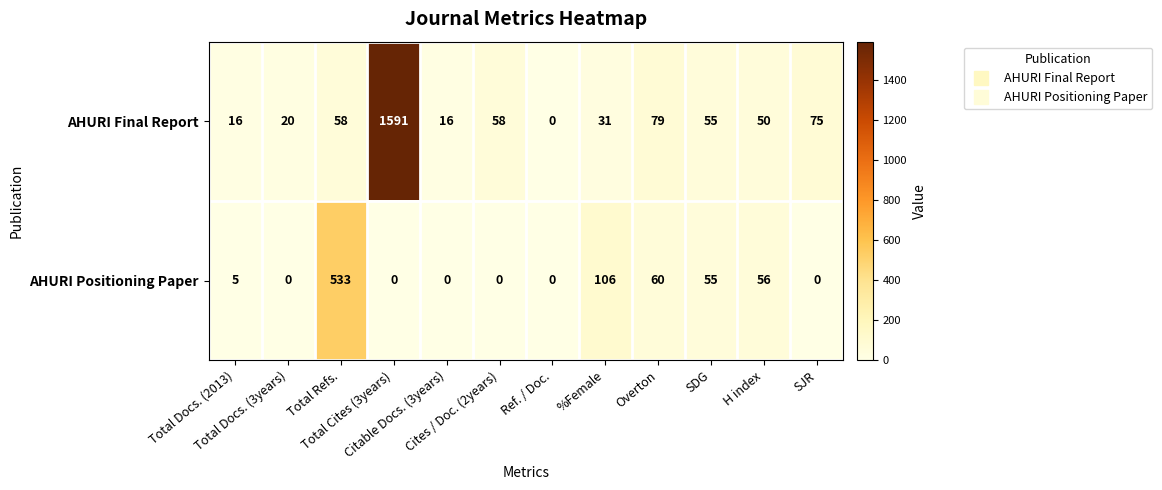

How many positive values does the AHURI Final Report series have?

11